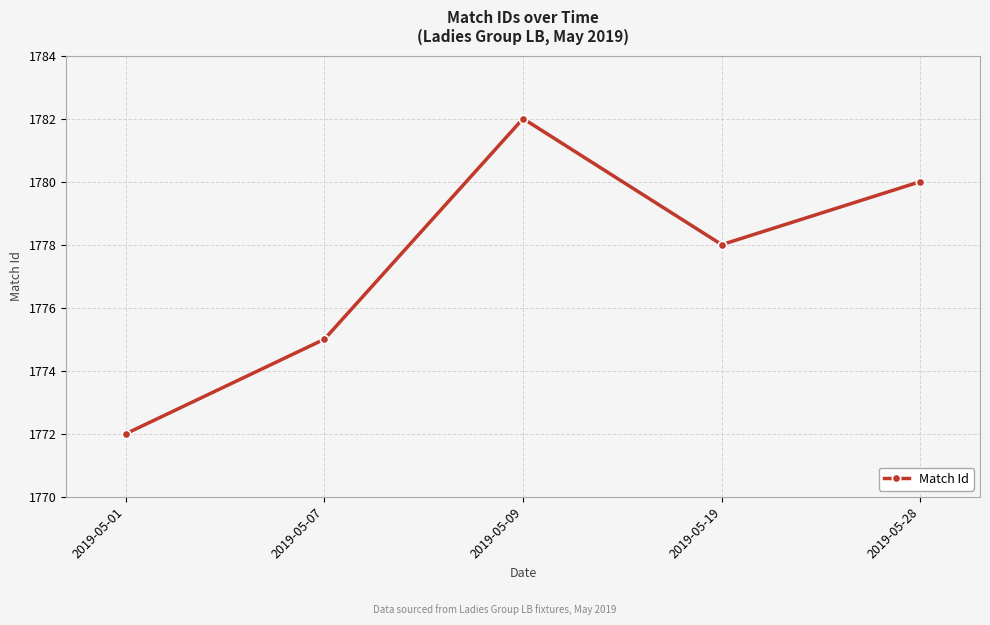

Rank the categories by value from highest to lowest.

2019-05-09, 2019-05-28, 2019-05-19, 2019-05-07, 2019-05-01